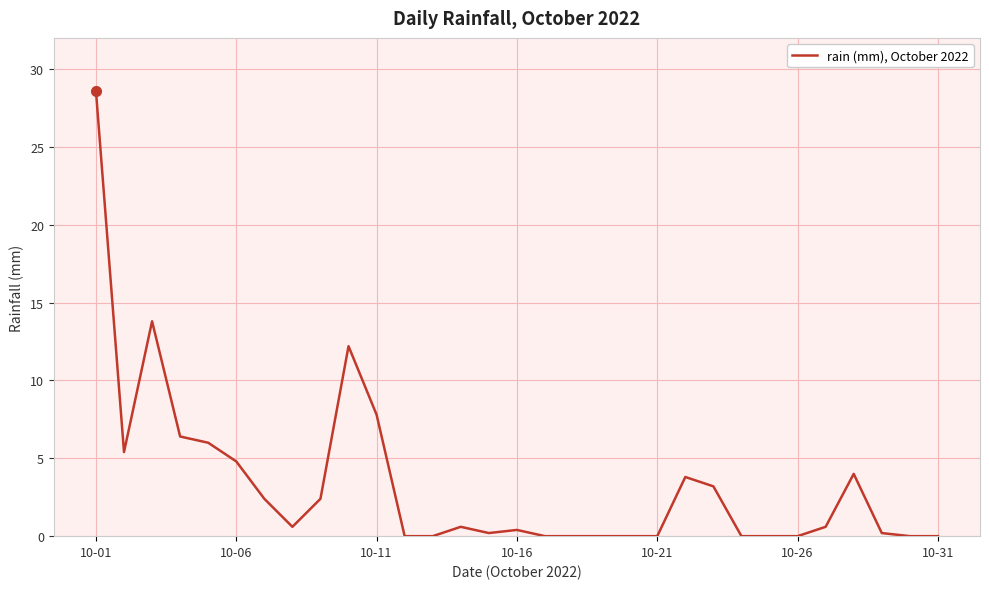

What is the maximum value shown in the chart?

28.6